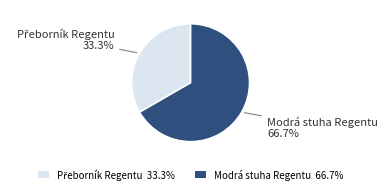

What is the largest slice in the pie chart?

Modrá stuha Regentu